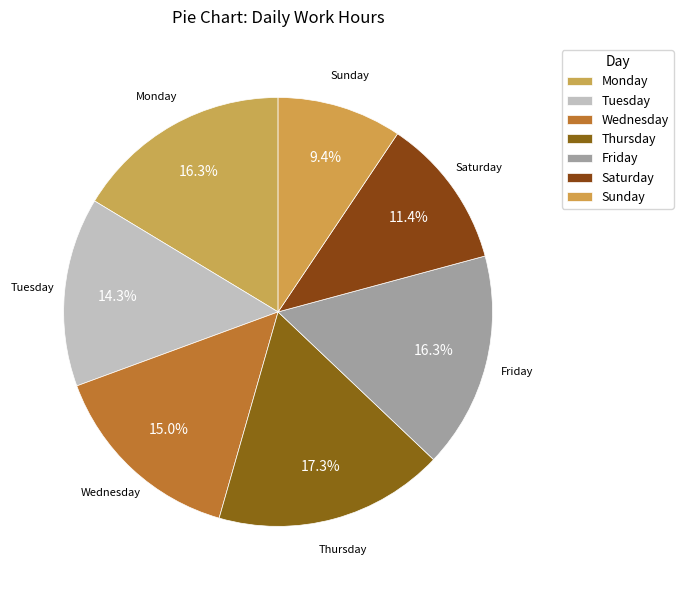

Count the number of slices in the pie.

7